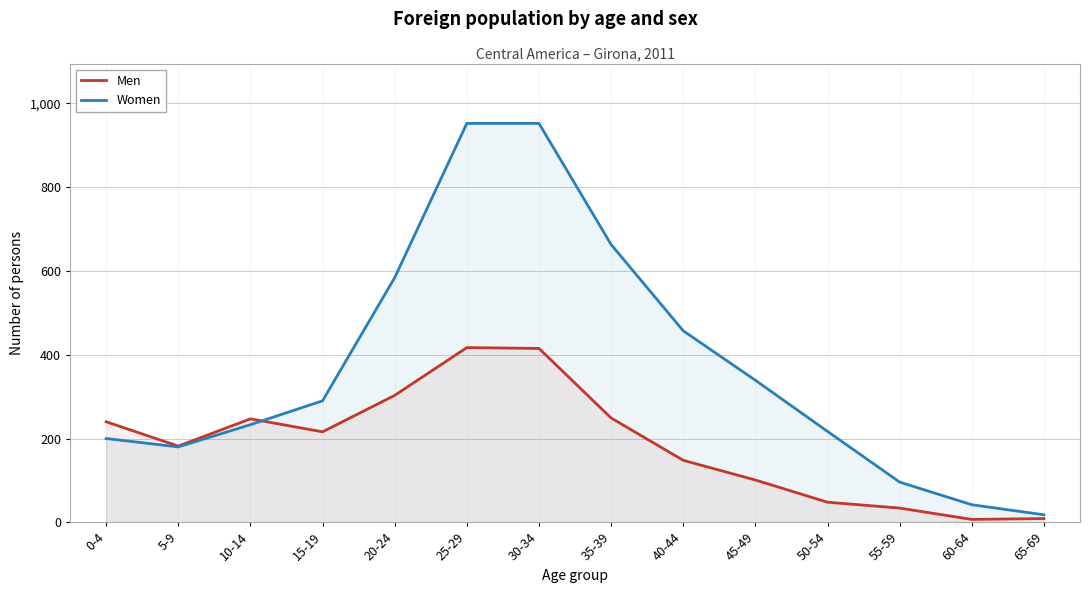

Which series has the largest total across all categories?

Women